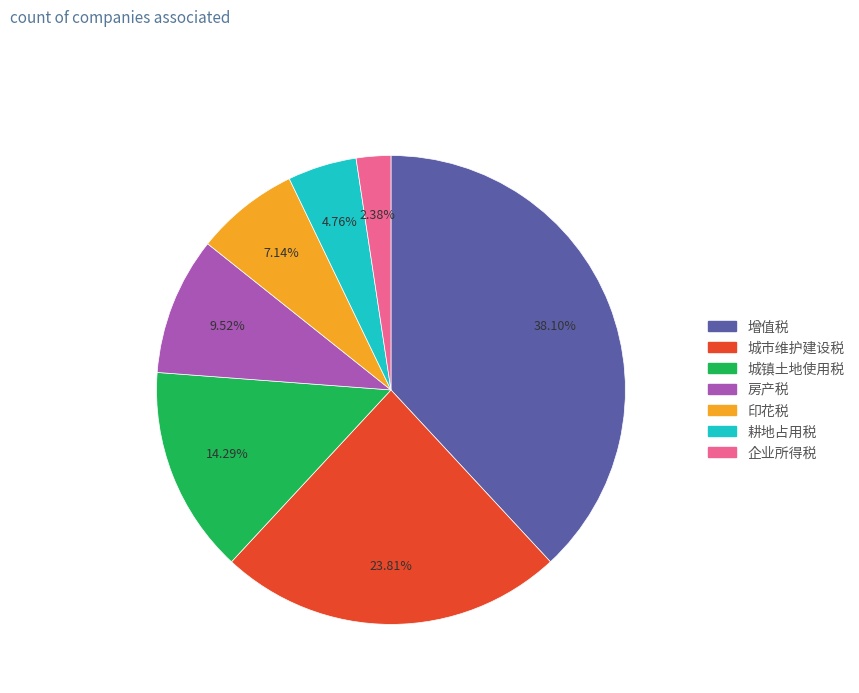

What is the total percentage of 增值税 and 城市维护建设税?

61.9%